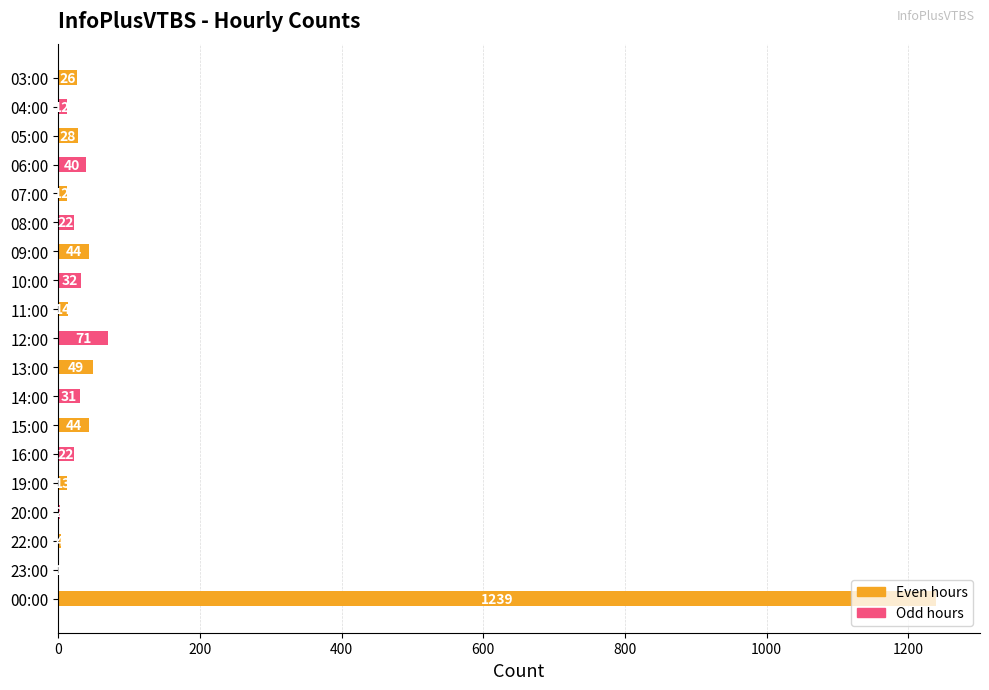

What is the greatest value displayed?

1239